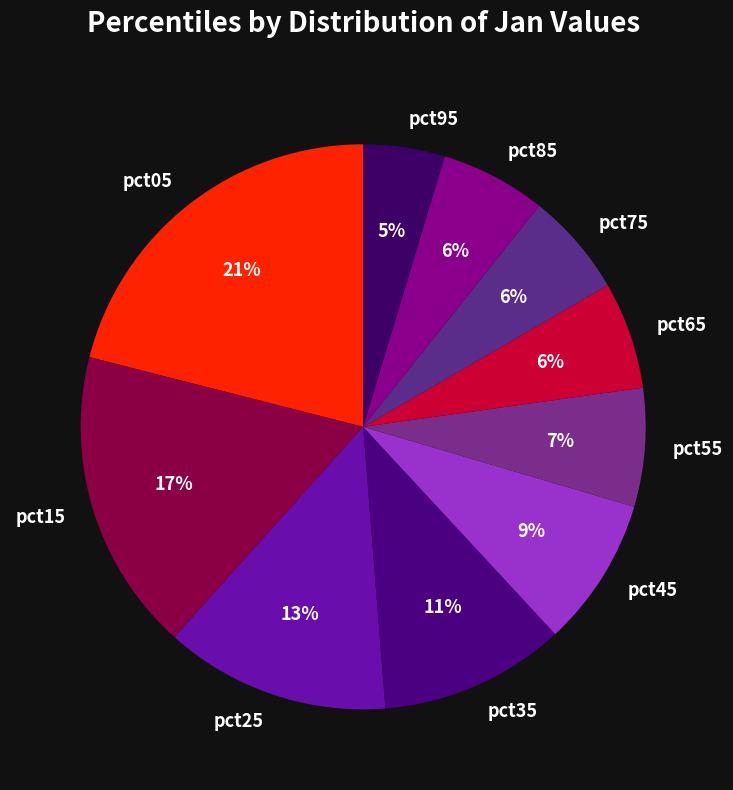

Between pct25 and pct15, which is larger?

pct15